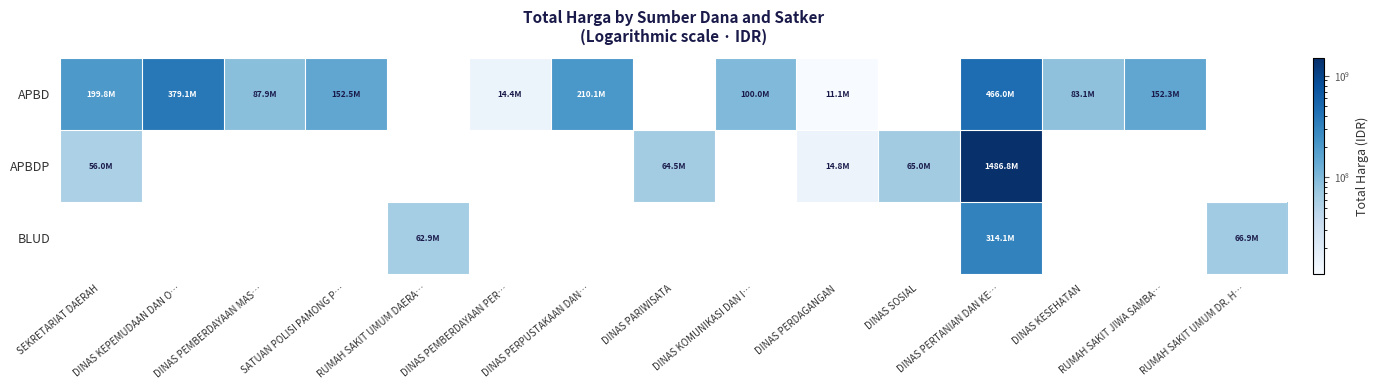

At which label does APBDP reach its peak?

DINAS PERTANIAN DAN KE…